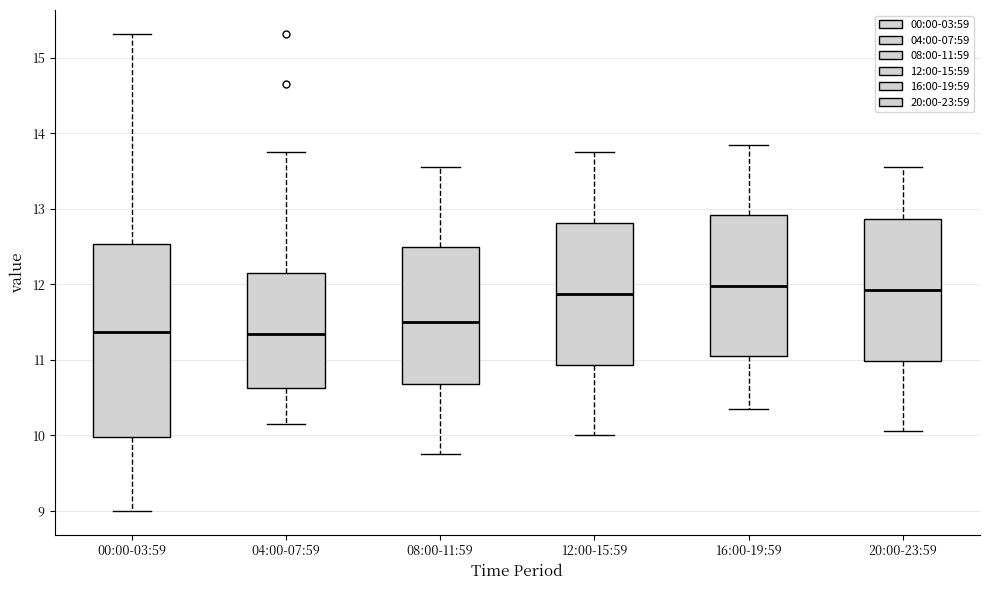

Reading left to right, transcribe this box plot: for each box, give where its median line is, the range the box spans, and where its two whiskers end, as read against the y-axis. The values are not printed on the chart, so give them approximately, as read against the axis.

00:00-03:59: median 11.4, box 10.0 to 12.5, whiskers 9.0 to 15.3
04:00-07:59: median 11.3, box 10.6 to 12.1, whiskers 10.2 to 13.8
08:00-11:59: median 11.5, box 10.7 to 12.5, whiskers 9.8 to 13.6
12:00-15:59: median 11.9, box 10.9 to 12.8, whiskers 10.0 to 13.8
16:00-19:59: median 12.0, box 11.1 to 12.9, whiskers 10.4 to 13.9
20:00-23:59: median 11.9, box 11.0 to 12.9, whiskers 10.1 to 13.6